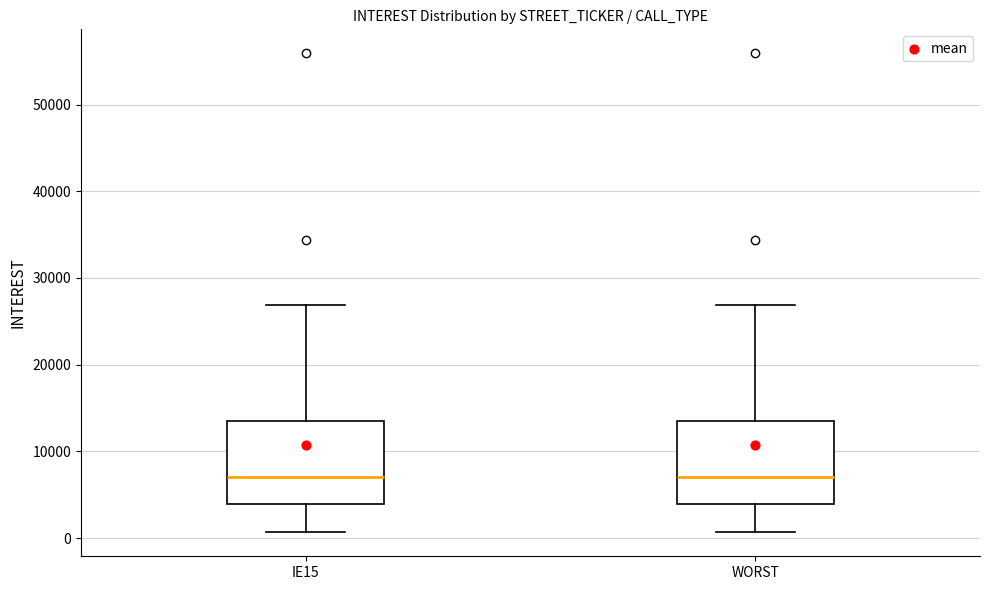

Reading left to right, transcribe this box plot: for each box, give where its median line is, the range the box spans, and where its two whiskers end, as read against the y-axis. The values are not printed on the chart, so give them approximately, as read against the axis.

IE15: median 7000, box 4000 to 14000, whiskers 1000 to 27000
WORST: median 7000, box 4000 to 14000, whiskers 1000 to 27000